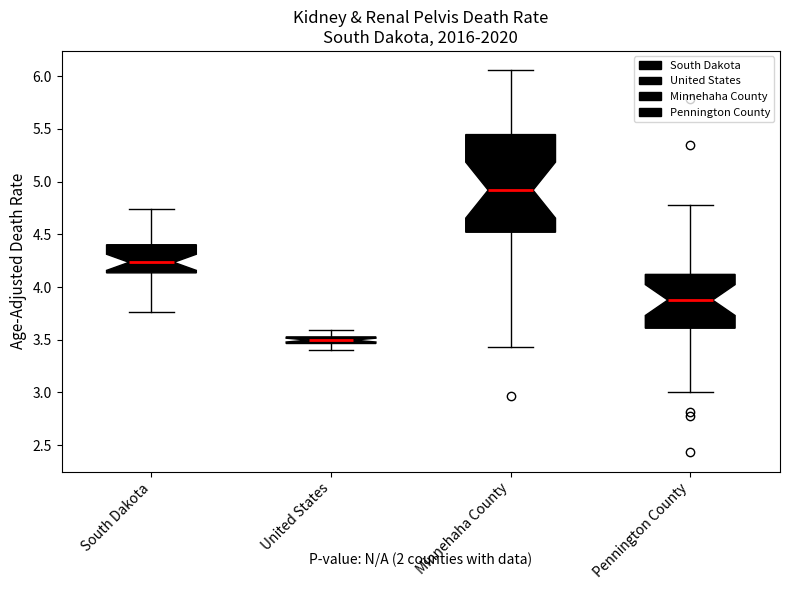

Which box has the highest median line?

Minnehaha County